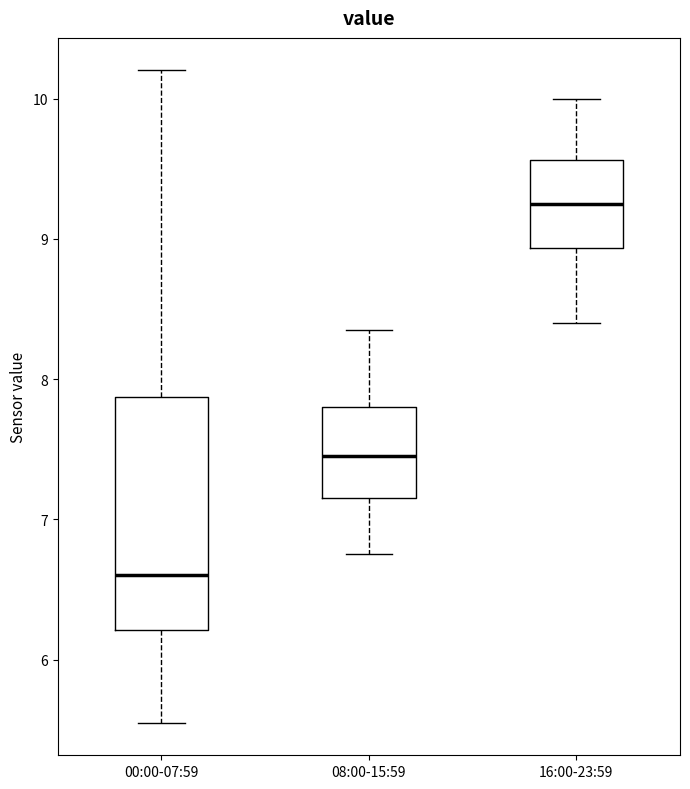

Comparing the boxes themselves (not the whiskers), which one is the tallest?

00:00-07:59